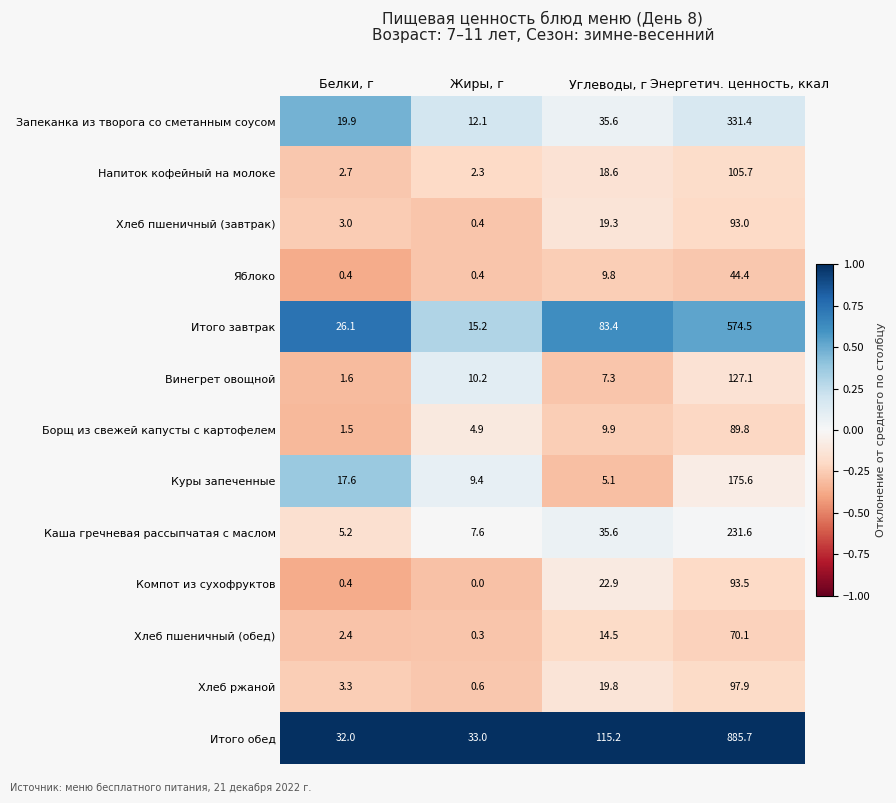

What is the maximum value shown in the chart?

885.7